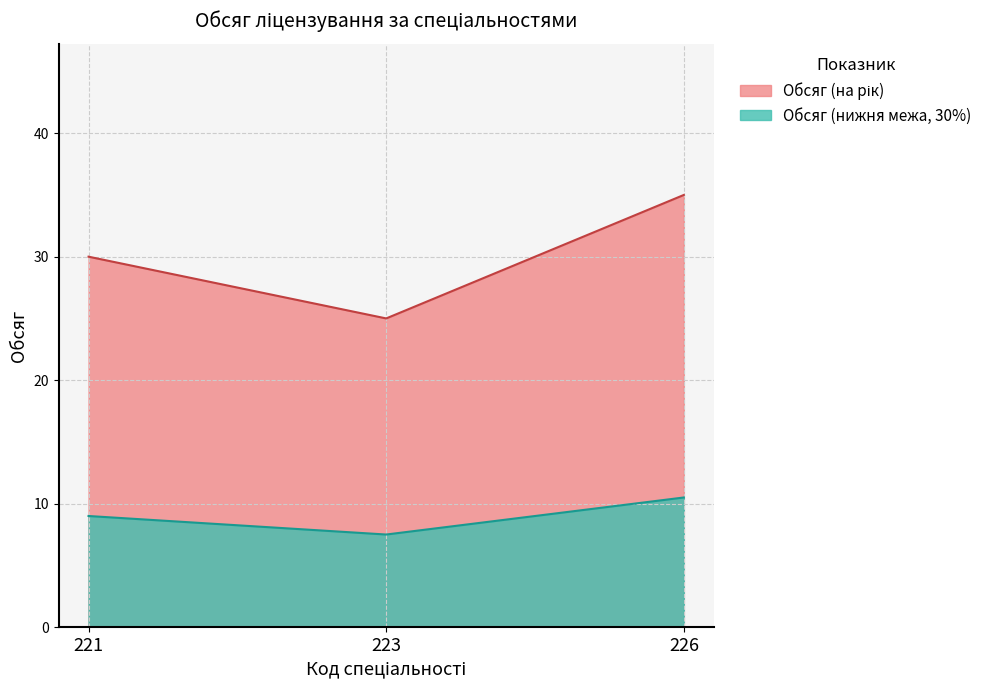

What is the sum of all Обсяг (на рік) values?

90